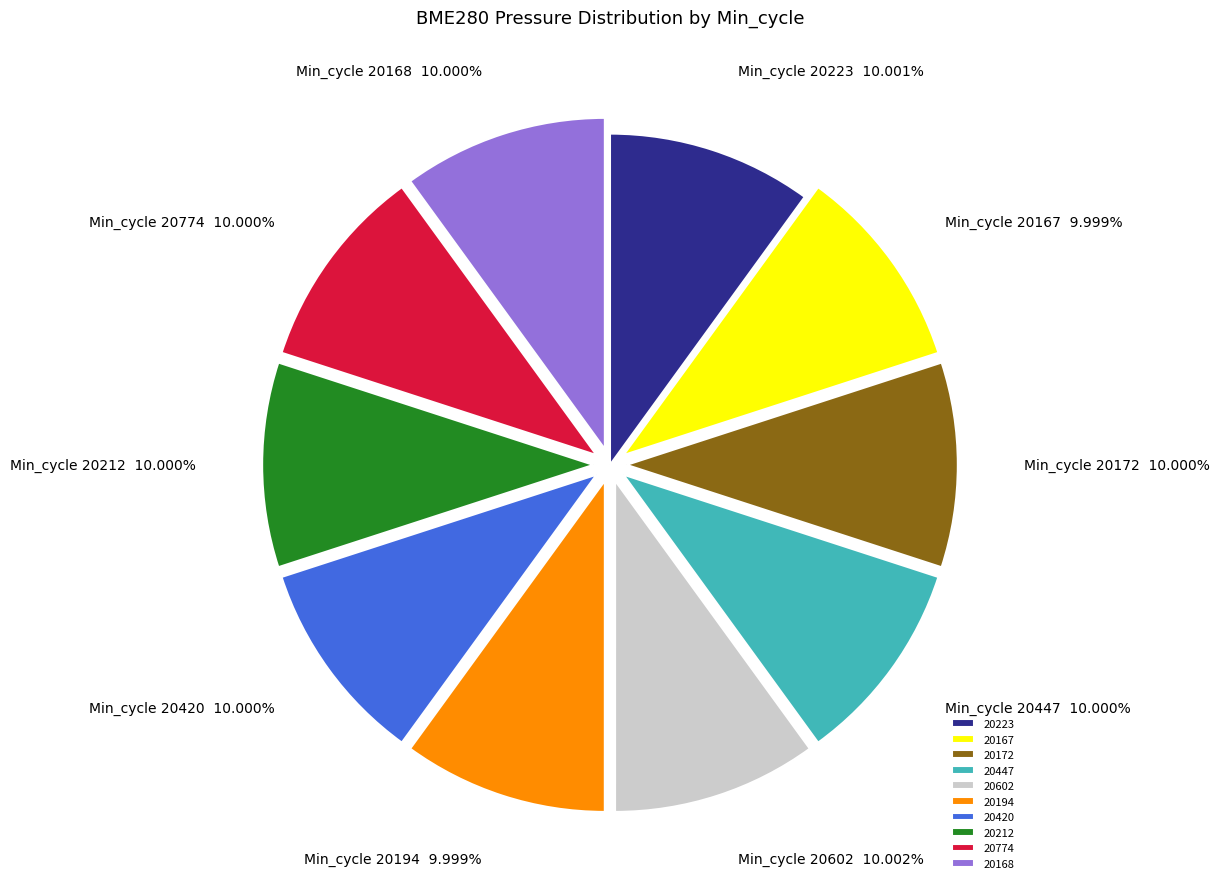

How many slices are in this pie chart?

10